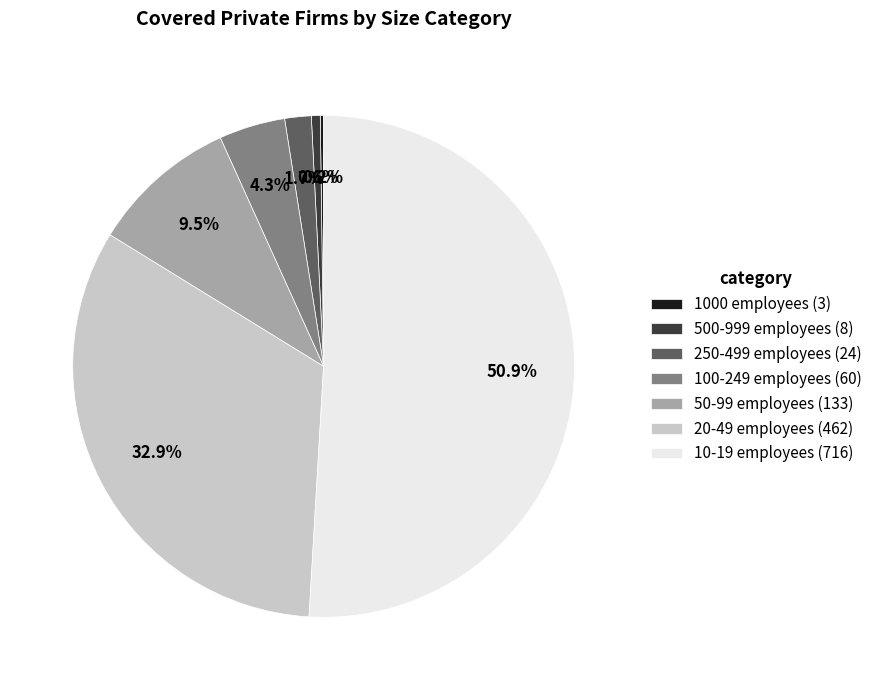

To the nearest percent, what portion does 250-499 represent?

2%